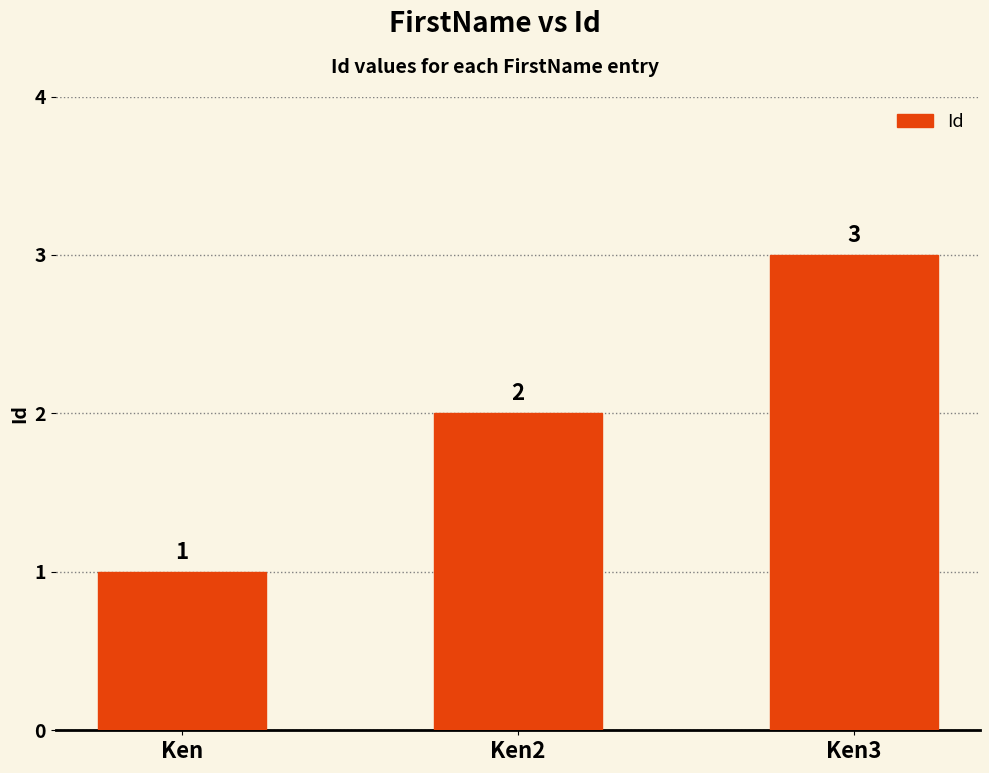

The chart shows a value of 0 at Ken2. True or false?

False